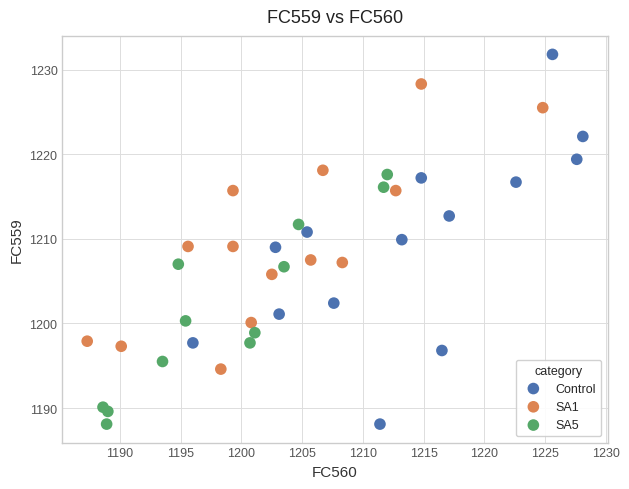

Which series reaches the maximum Y coordinate?

Control